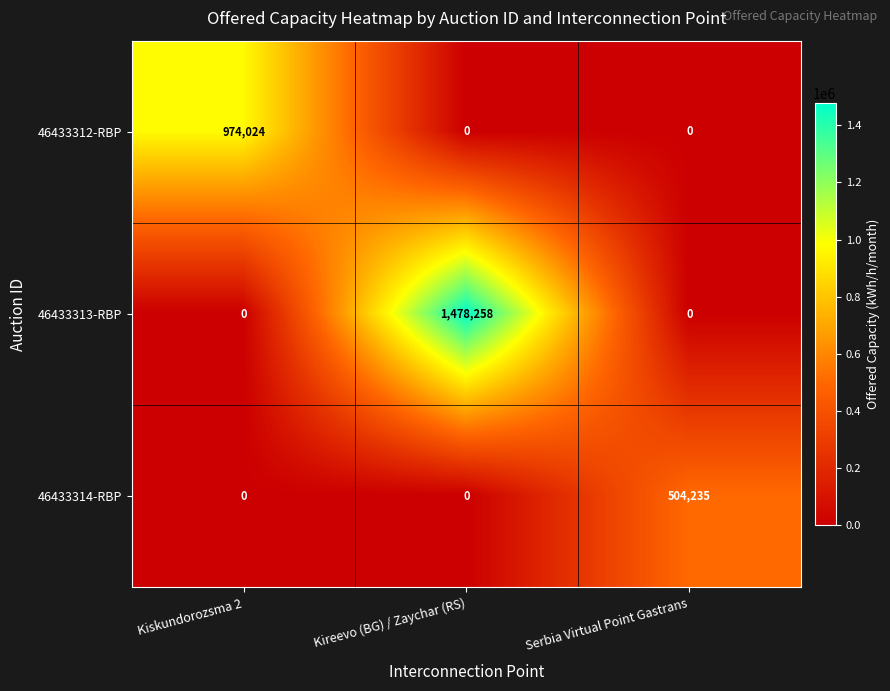

Count the 46433313-RBP values in the range 0 to 1478258.

3